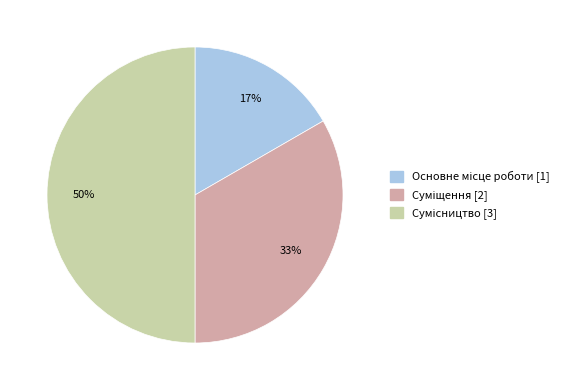

To the nearest percent, what is the difference between the largest and smallest slice percentages?

33%